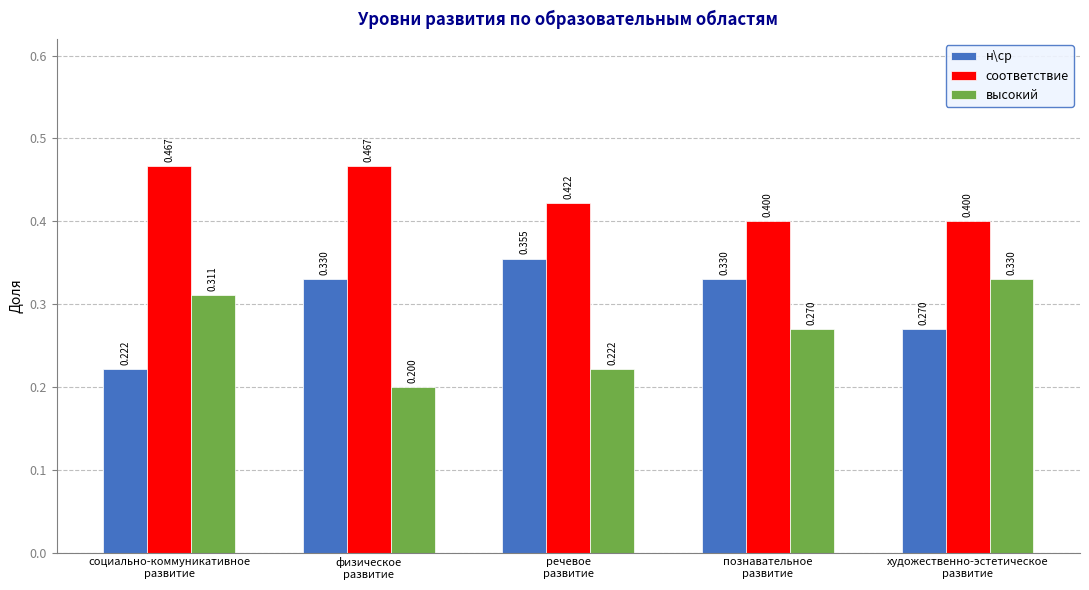

Which series has the largest total across all categories?

соответствие